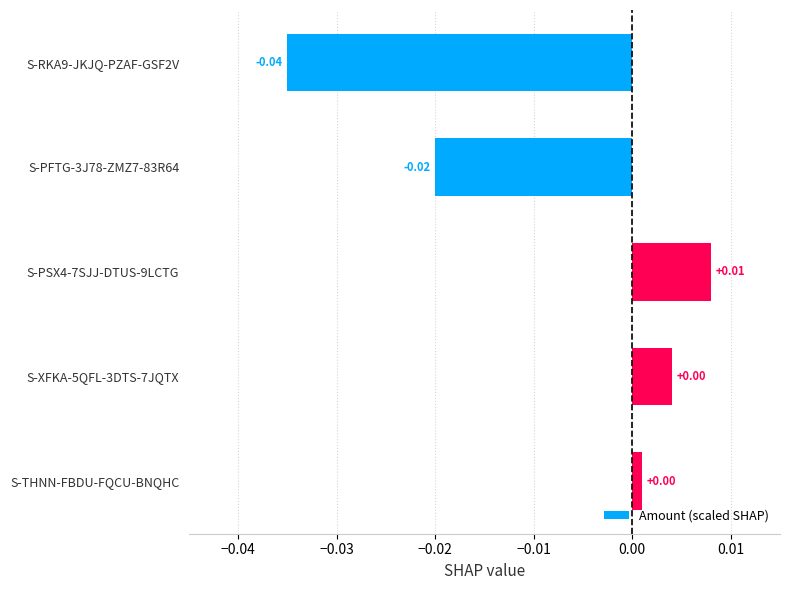

How many data points does each series have?

5